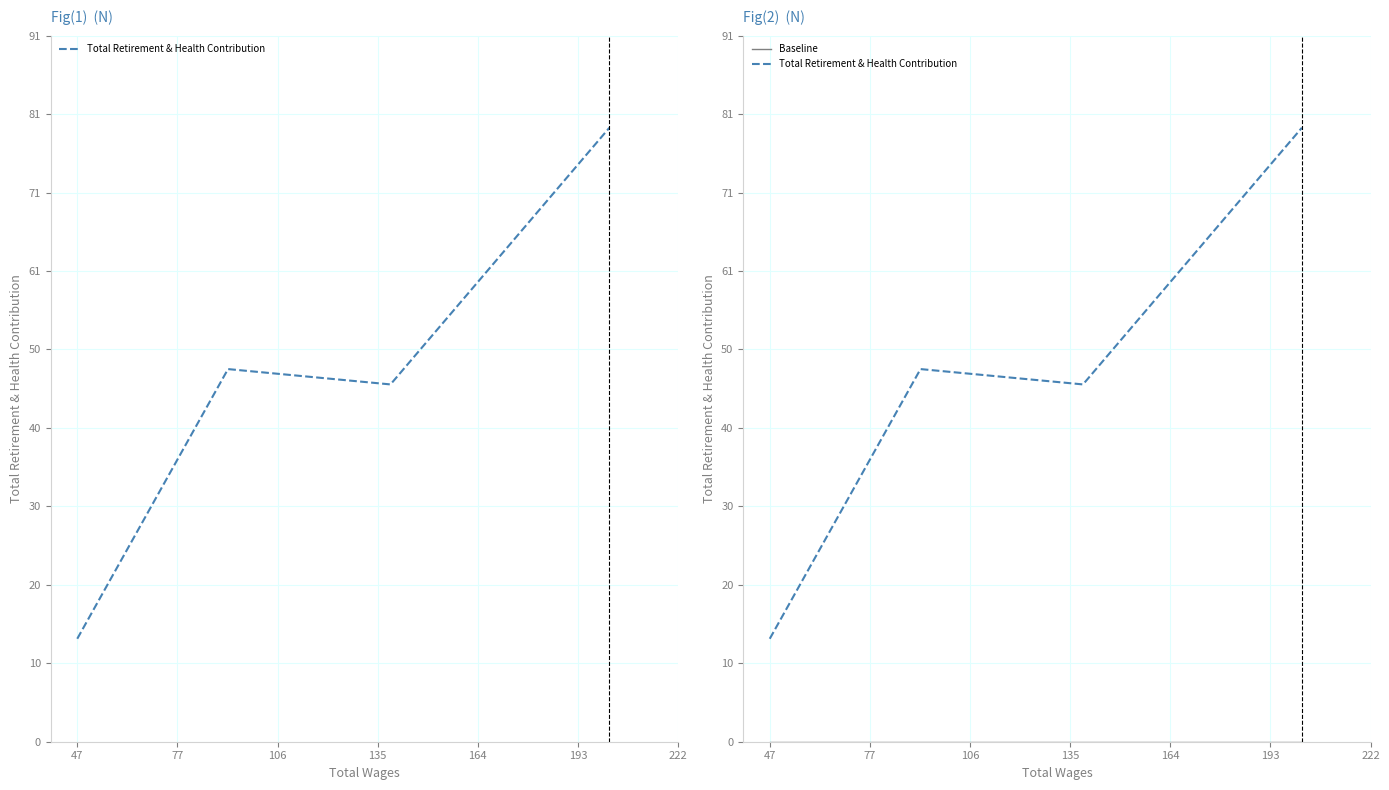

Does the chart have visible grid lines?

Yes